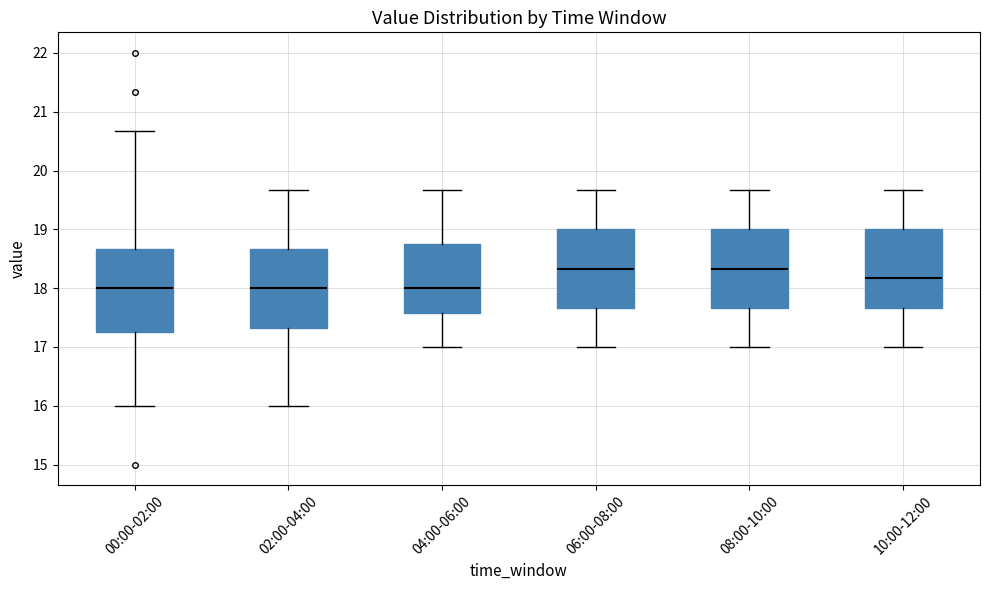

Reading left to right, read every box against the y-axis: the position of its median line, the range the box covers, and the ends of its whiskers. The values are not printed on the chart, so give them approximately, as read against the axis.

00:00-02:00: median 18.0, box 17.2 to 18.7, whiskers 16.0 to 20.7
02:00-04:00: median 18.0, box 17.3 to 18.7, whiskers 16.0 to 19.7
04:00-06:00: median 18.0, box 17.6 to 18.8, whiskers 17.0 to 19.7
06:00-08:00: median 18.3, box 17.7 to 19.0, whiskers 17.0 to 19.7
08:00-10:00: median 18.3, box 17.7 to 19.0, whiskers 17.0 to 19.7
10:00-12:00: median 18.2, box 17.7 to 19.0, whiskers 17.0 to 19.7